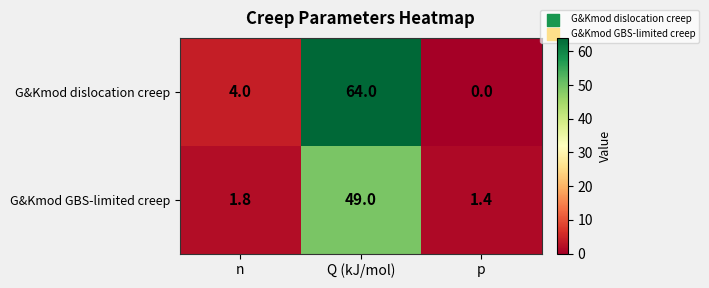

List the series in order of their peak value, lowest first.

G&Kmod GBS-limited creep, G&Kmod dislocation creep